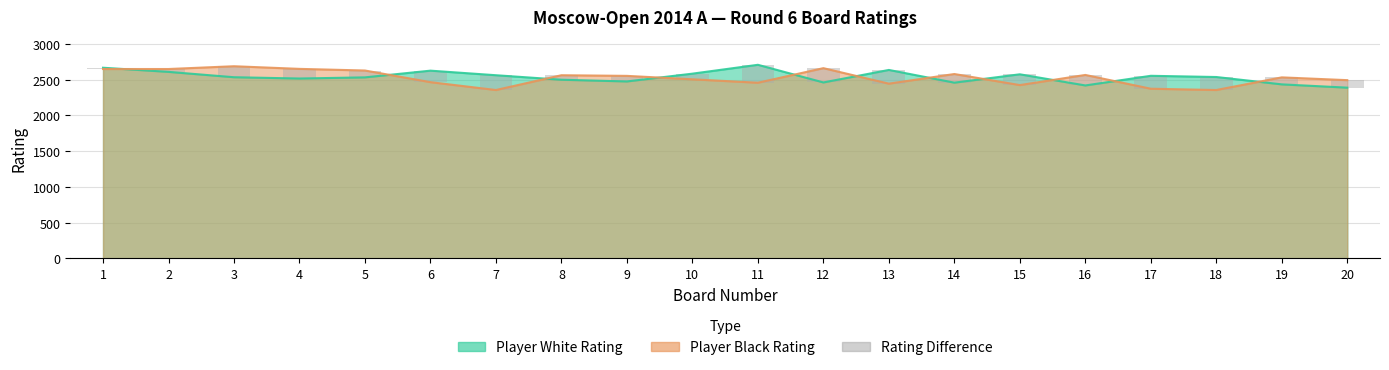

What is the smallest value displayed?

18